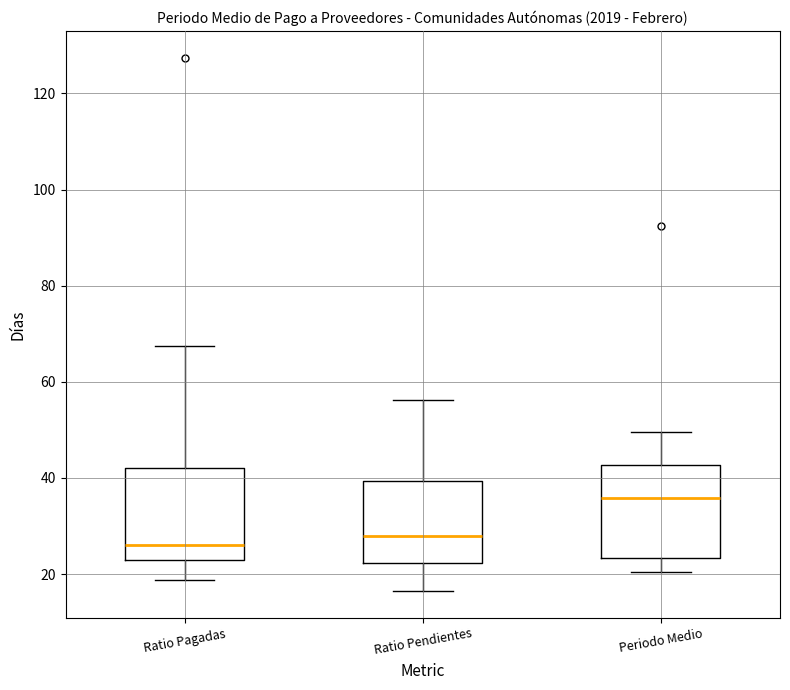

Where is the upper edge of the box for Ratio Pagadas on the y-axis? The values are not printed on the chart, so give them approximately, as read against the axis.

42